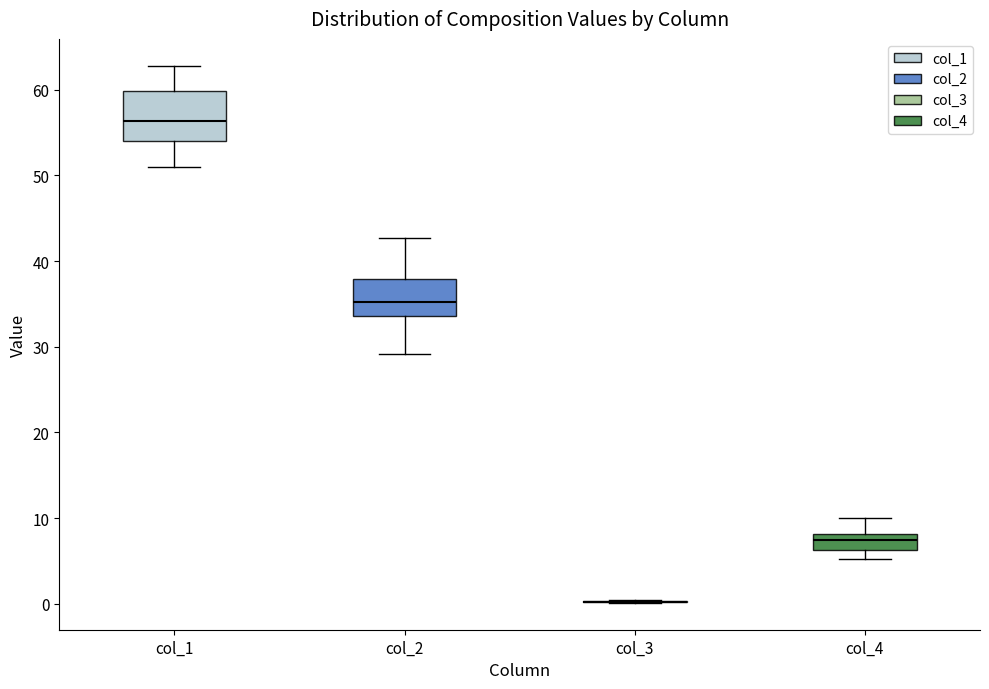

Where is the lower edge of the box for col_4 on the y-axis? The values are not printed on the chart, so give them approximately, as read against the axis.

6